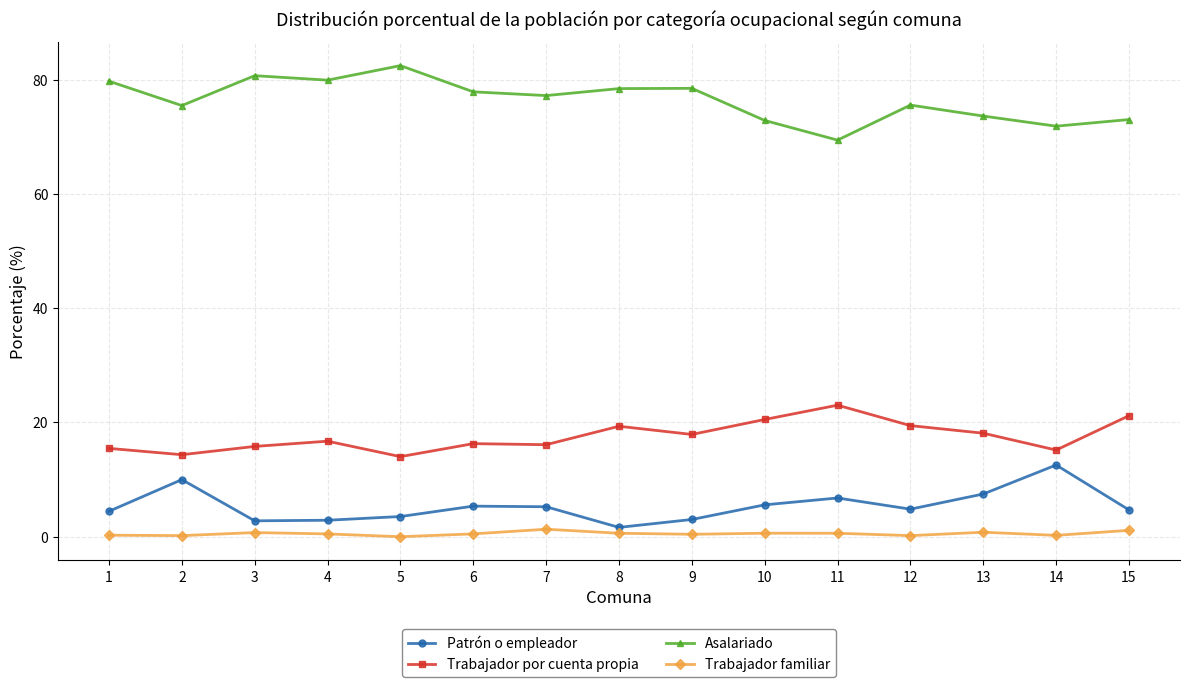

What is the difference between the second highest and second lowest values in the Patrón o empleador series?

7.2